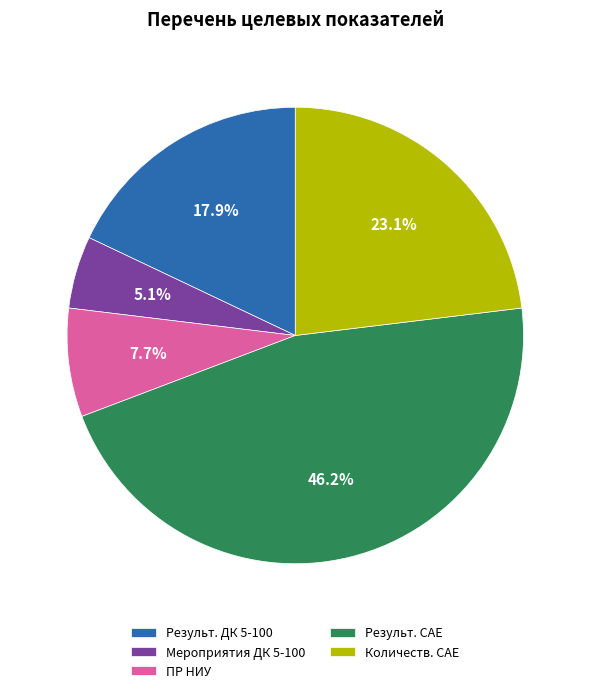

Combined, do ПР НИУ and Результ. САЕ account for over 50%?

Yes